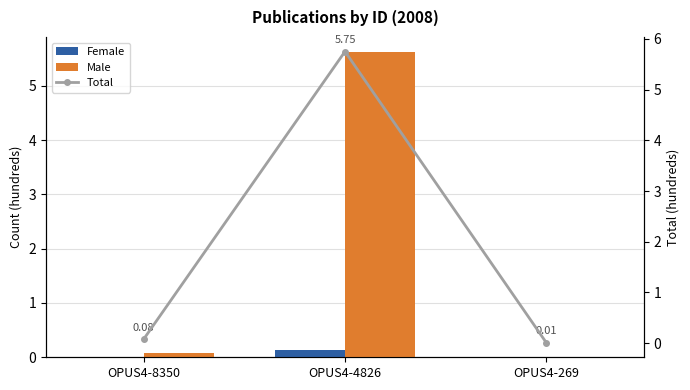

At which label is Male closest to 2?

OPUS4-8350